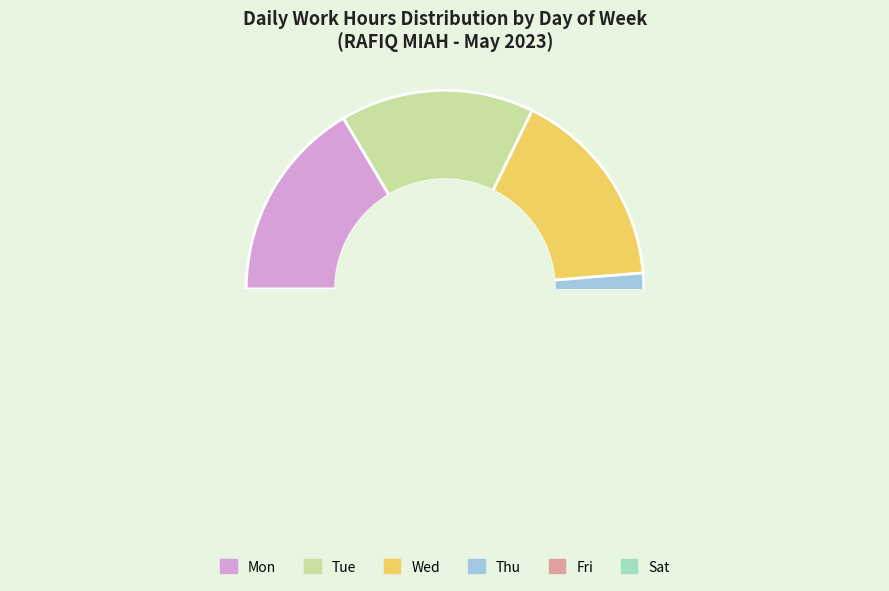

To the nearest percent, what is the combined percentage of Tue and Thu?

33%